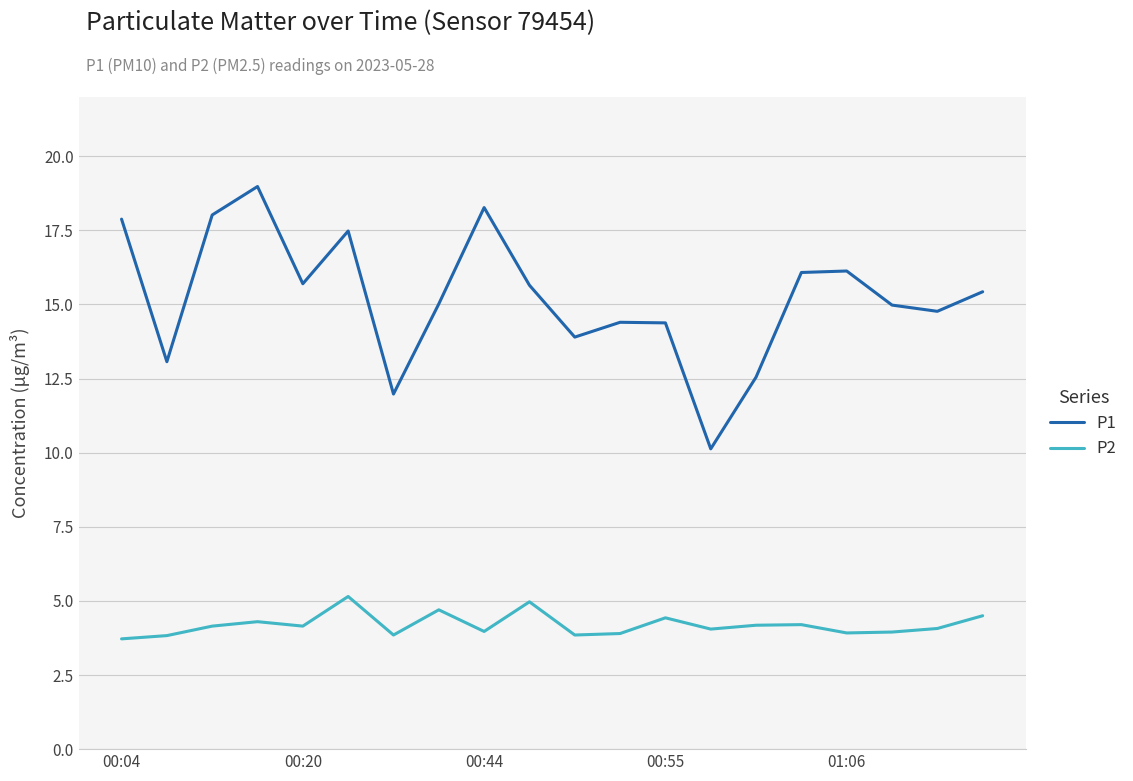

True or false: P2 and P1 cross at least once.

False